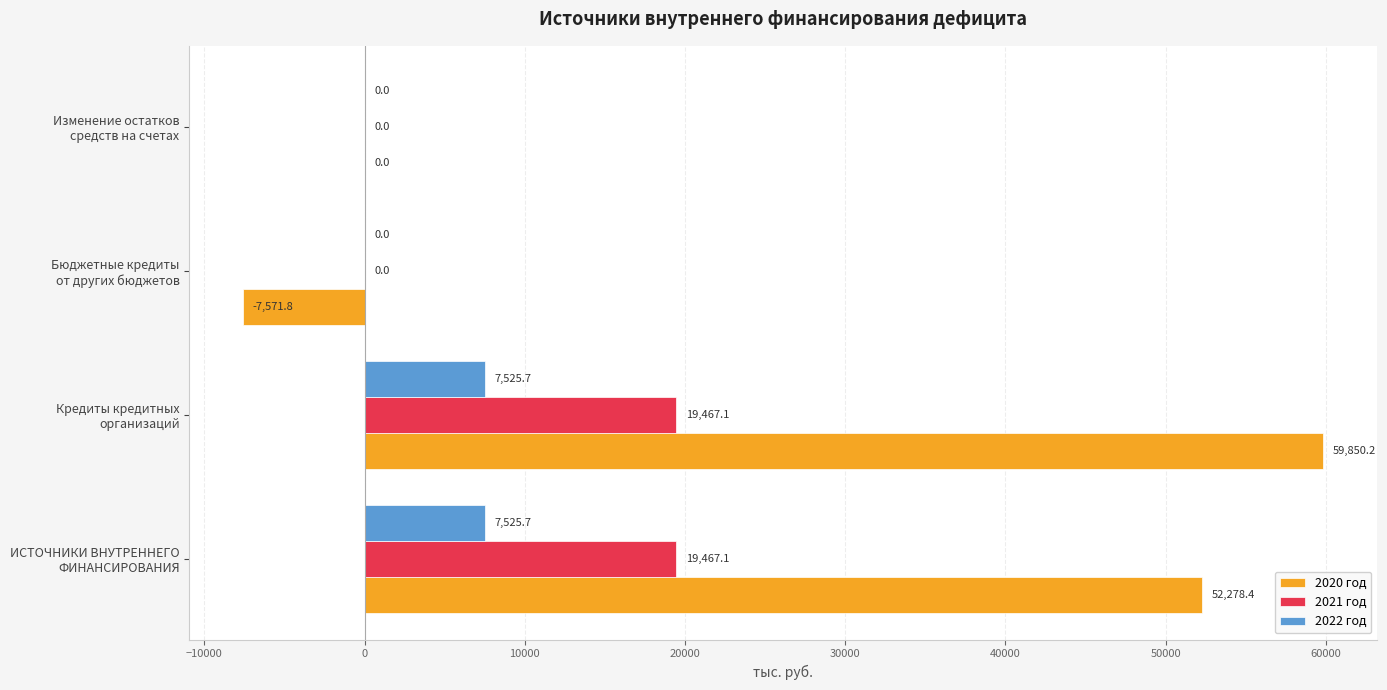

Which series has the largest total across all categories?

2020 год